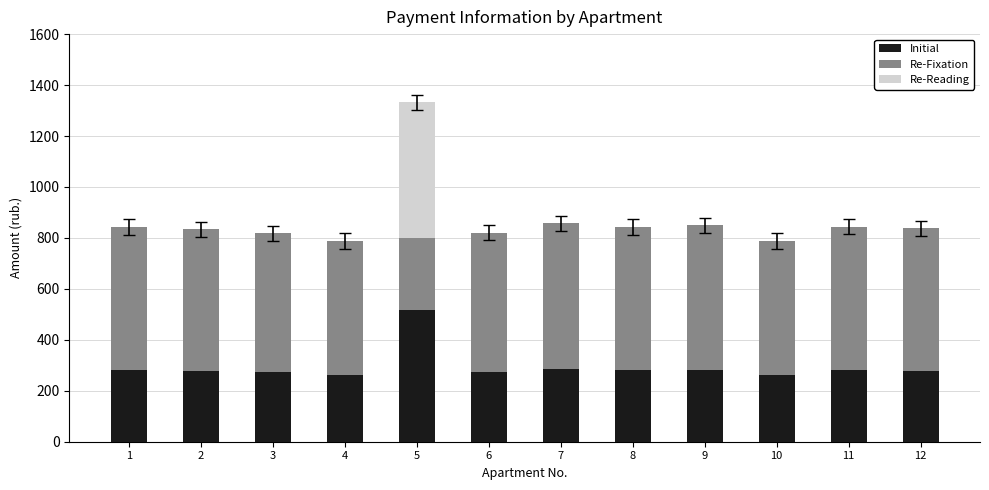

Count the number of categories in the chart.

12